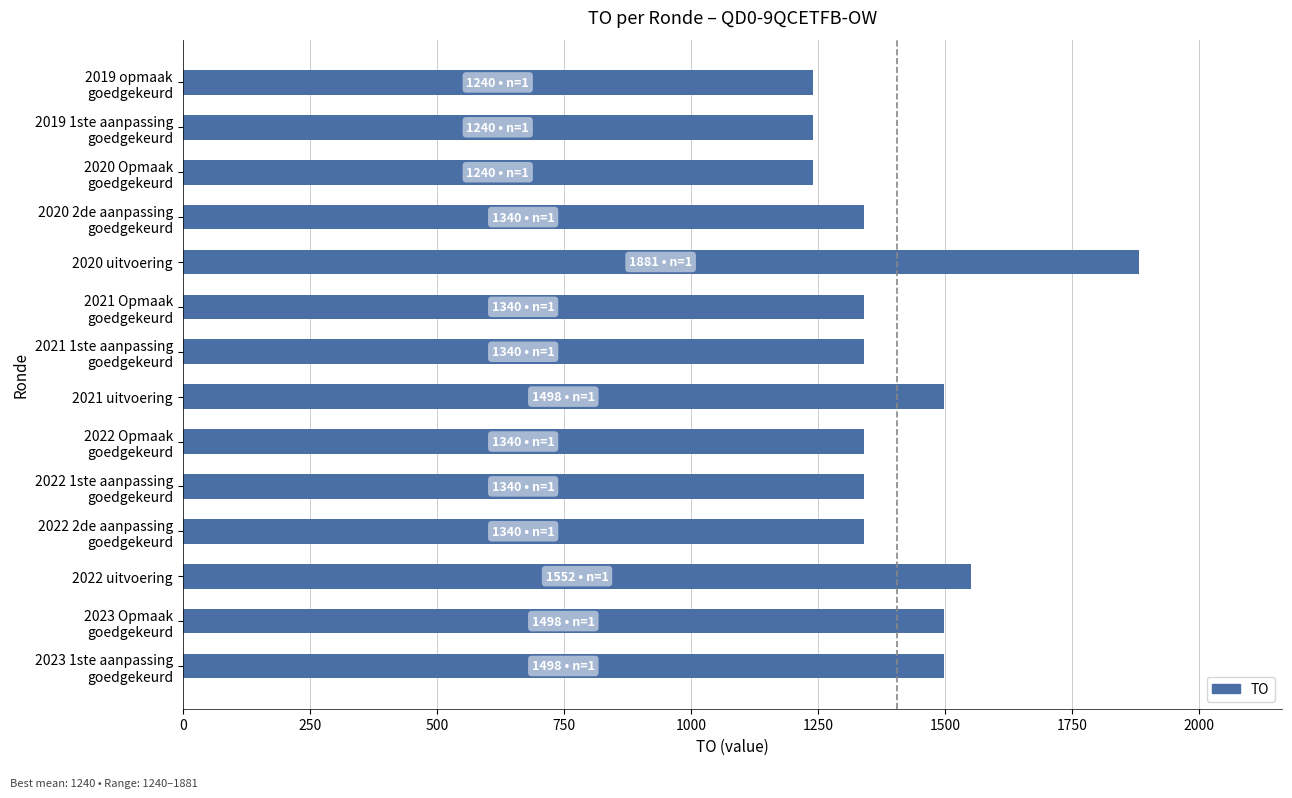

What is the average value?

1406